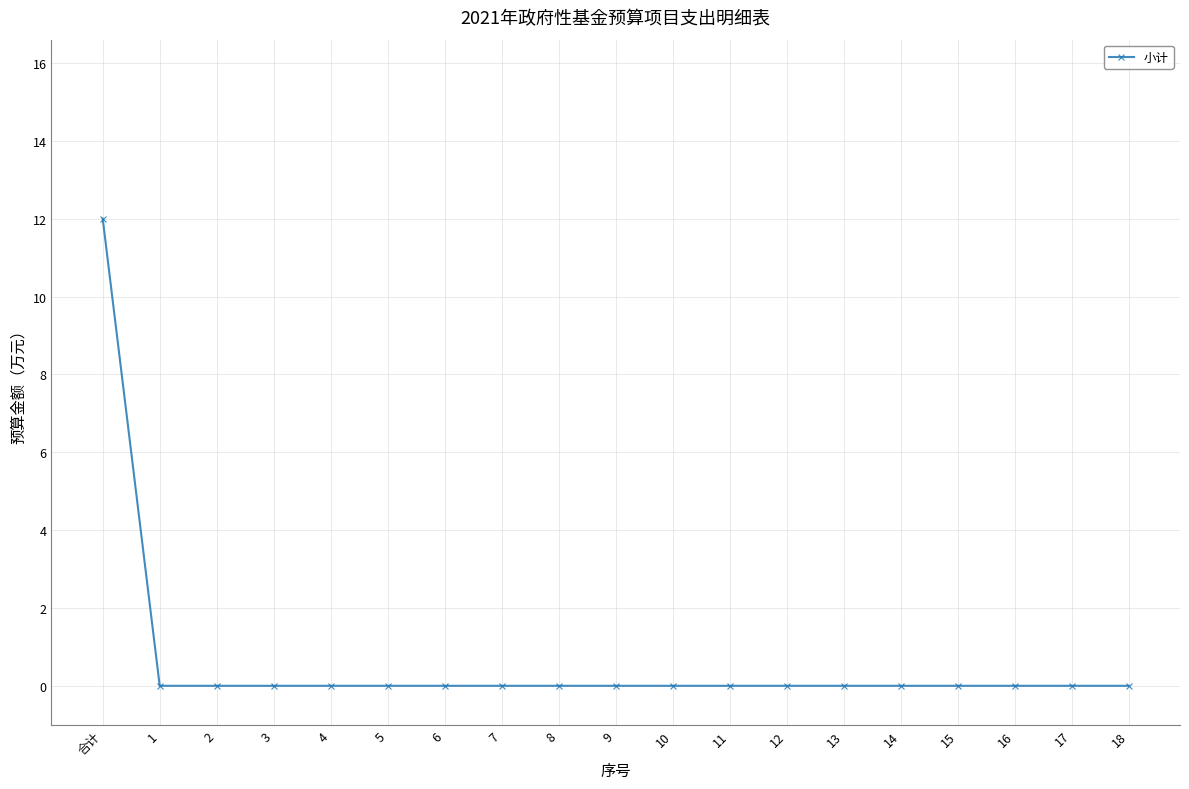

What is the maximum value shown in the chart?

12